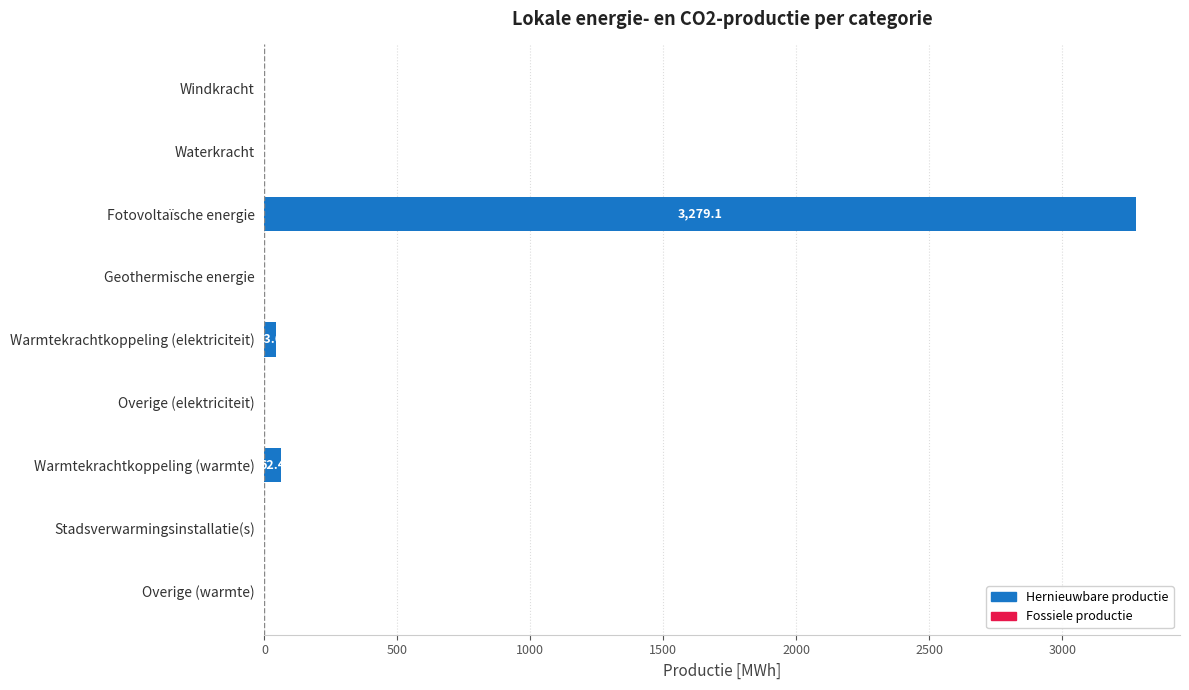

What is the maximum value shown in the chart?

3279.1